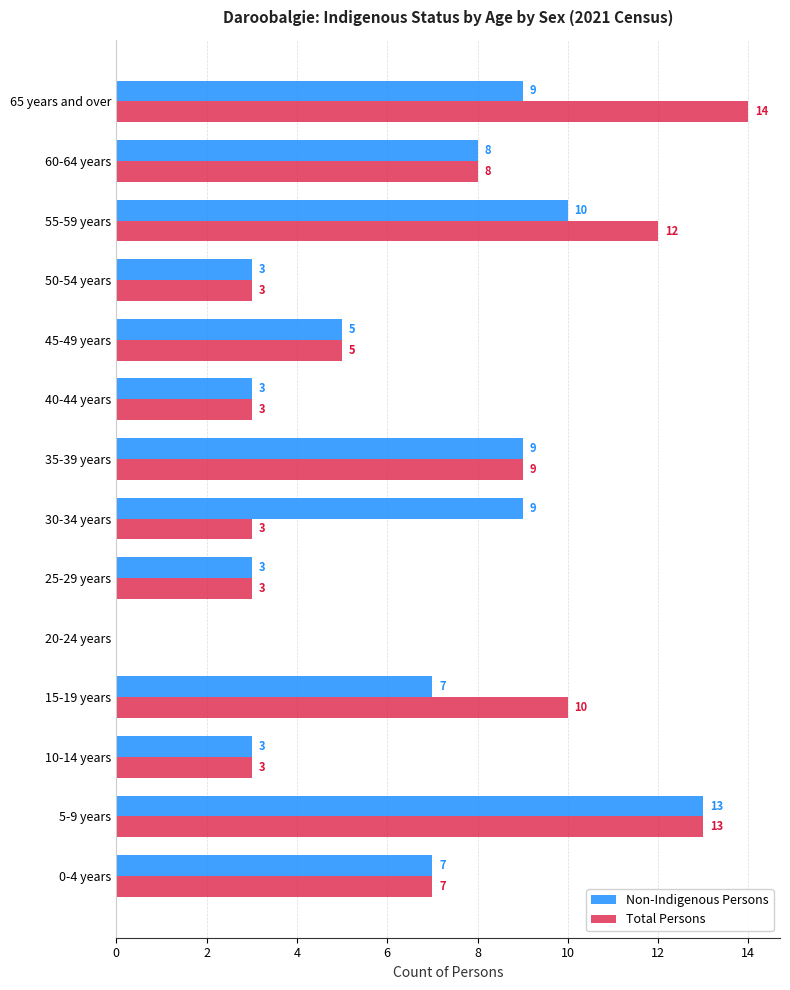

What is the sum of all Total Persons values?

93